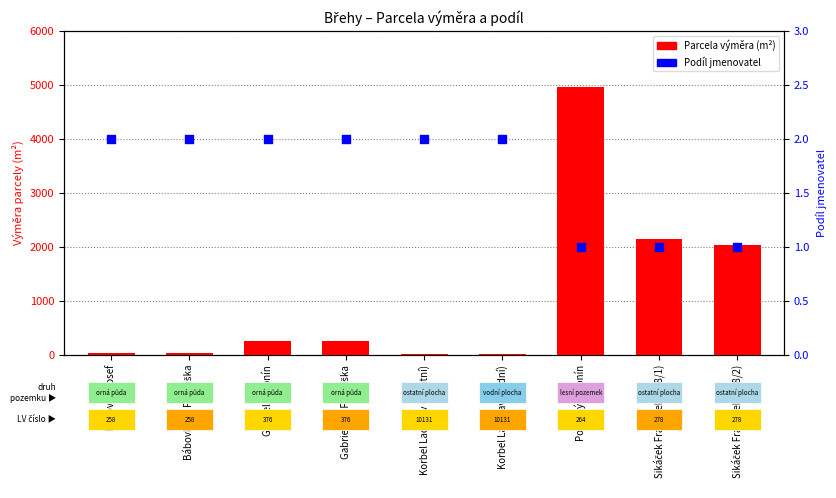

At how many categories does at least one series exceed 320?

3